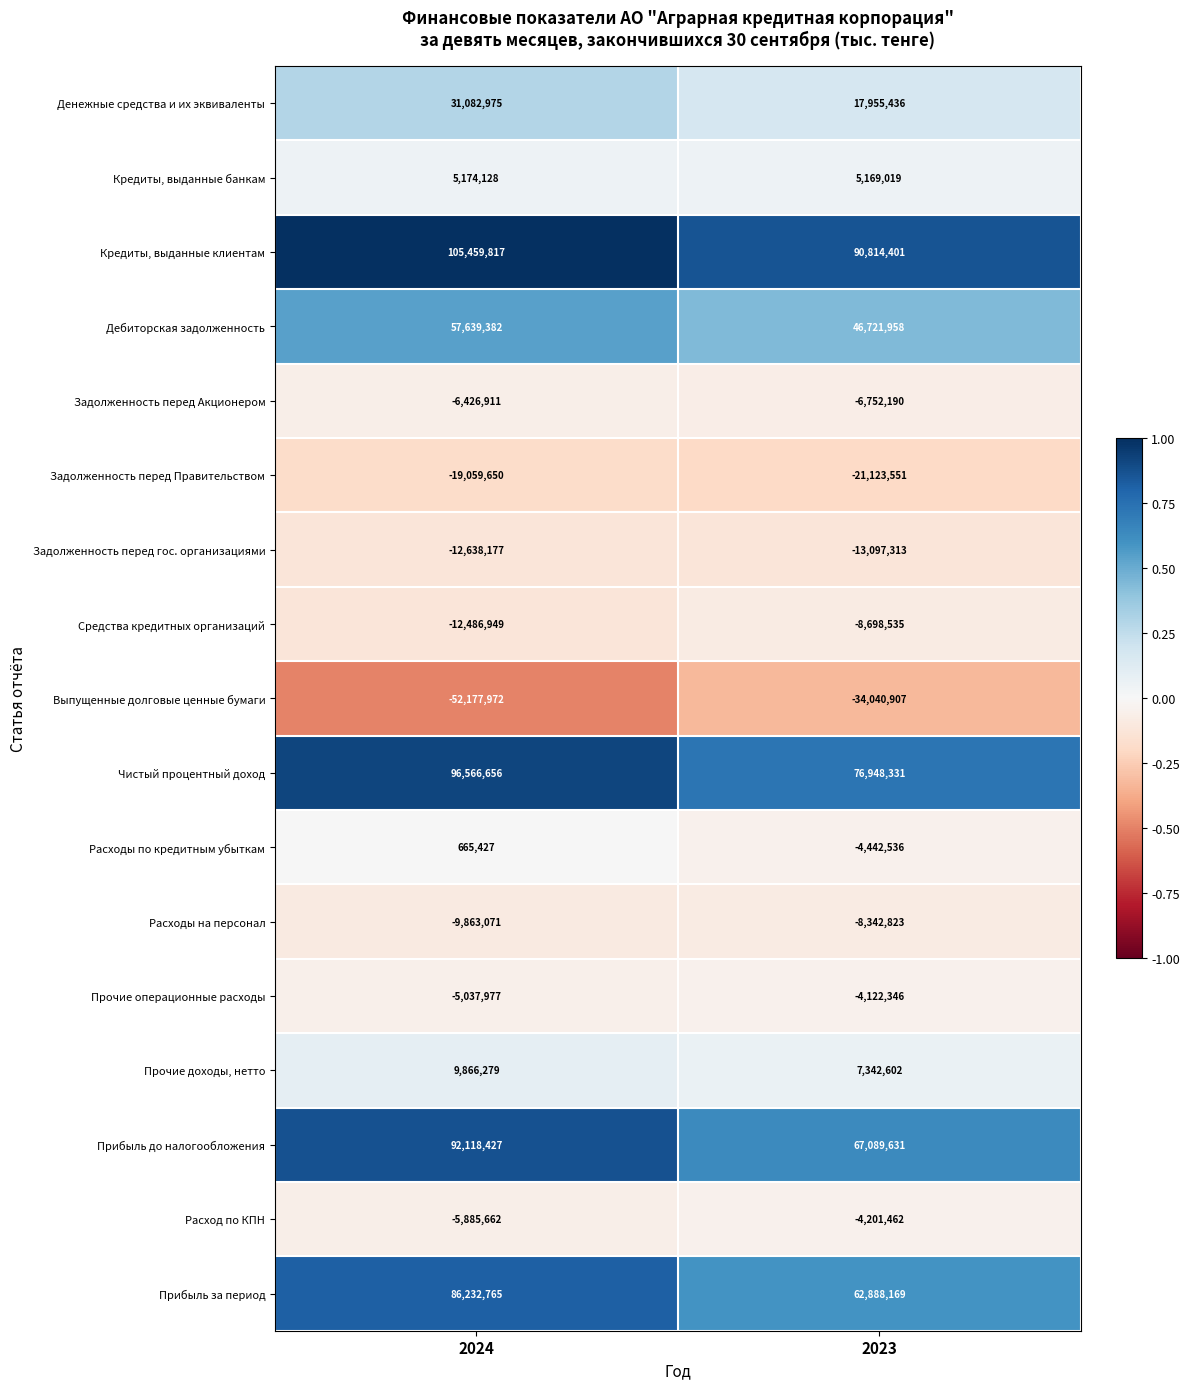

What is the average value of the Дебиторская задолженность series?

52180670